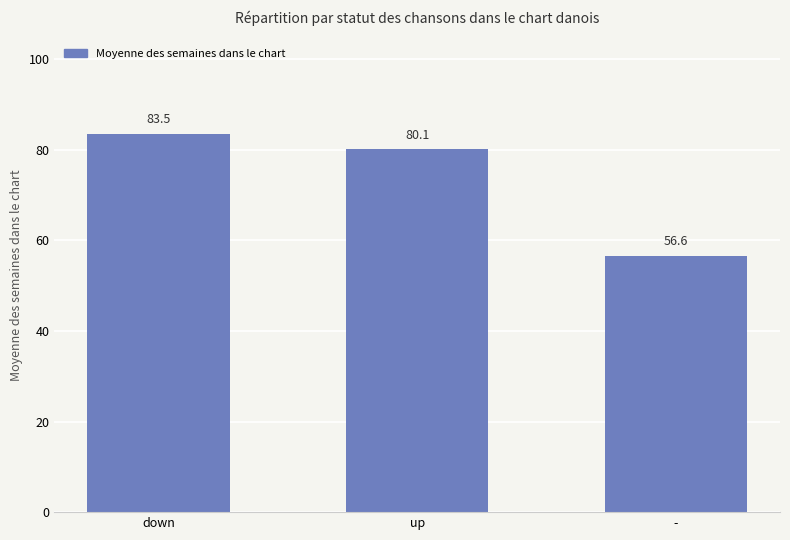

Approximately how many times larger is the value at up compared to -?

1.4